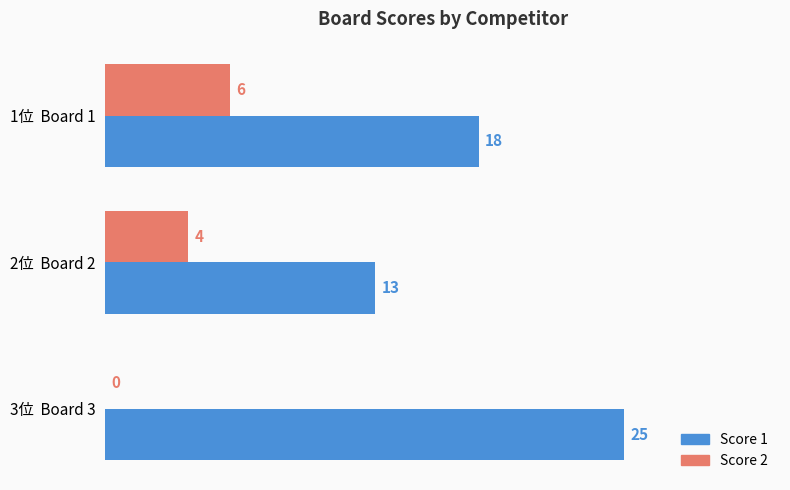

What is the approximate value of Score 1 at 2位  Board 2, to the nearest 10?

10